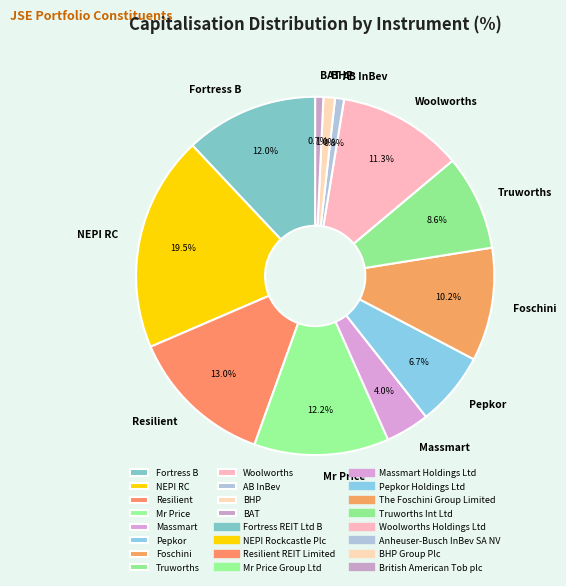

Count the number of slices in the pie.

12